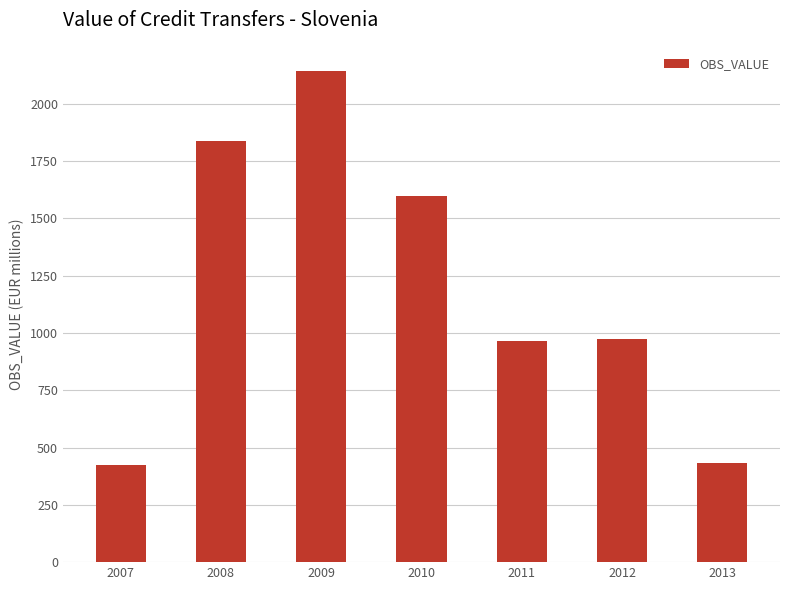

Approximately how many times larger is the value at 2010 compared to 2007?

3.8